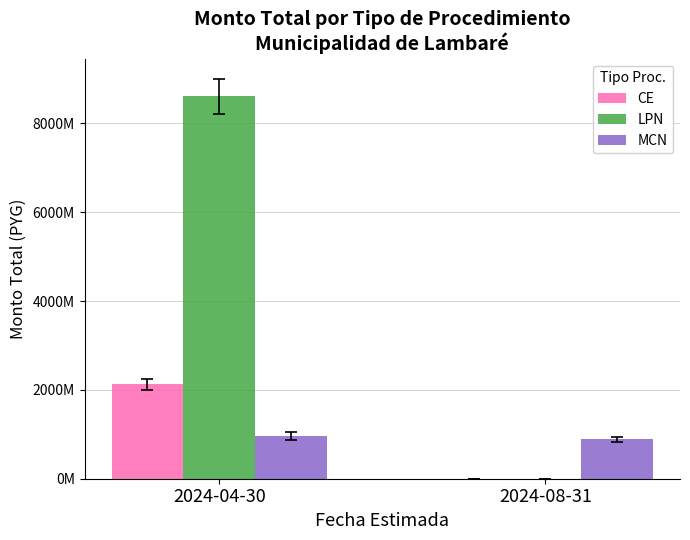

At which label is LPN closest to 4303627630?

2024-04-30